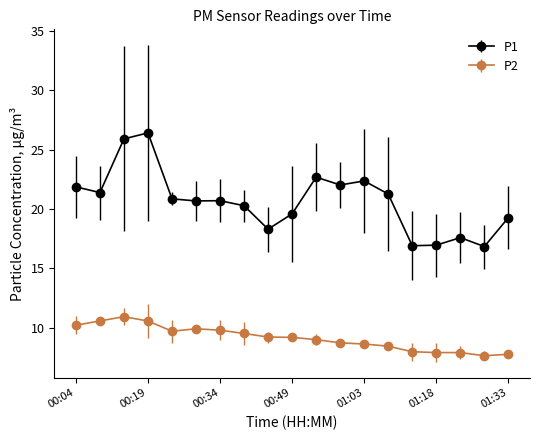

Which series has the widest spread of values?

P1